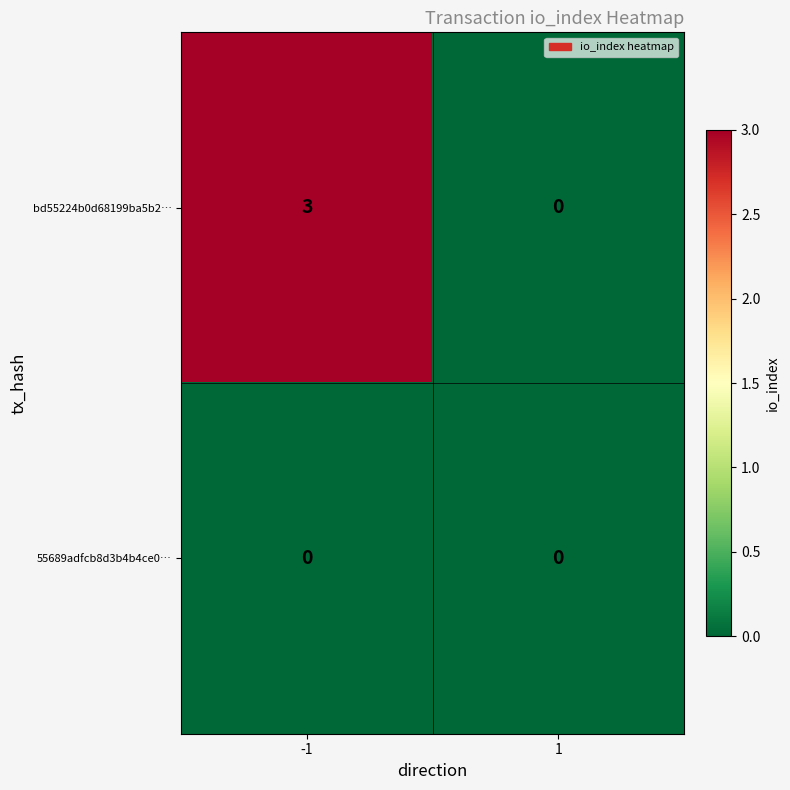

What is the approximate value of bd55224b0d68199ba5b2… at -1?

3